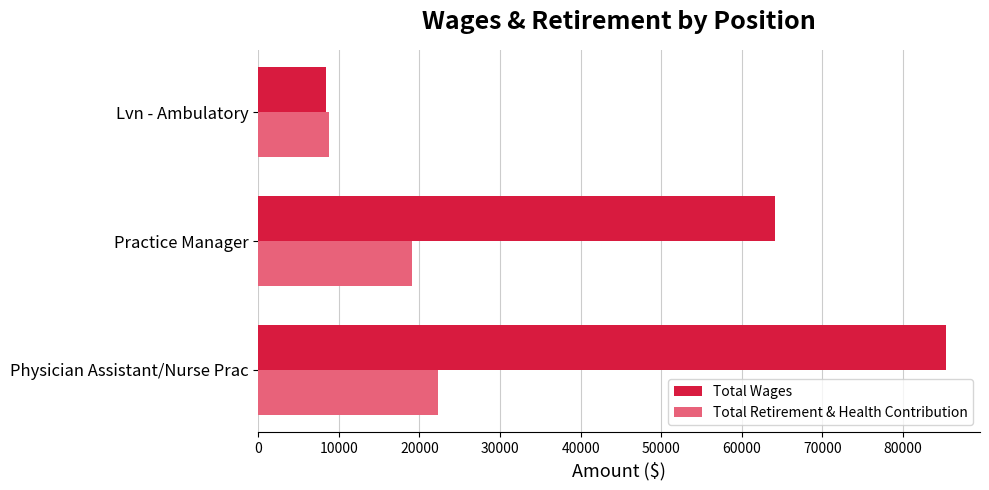

What is the difference between the maximum and minimum values in the Total Wages series?

76927